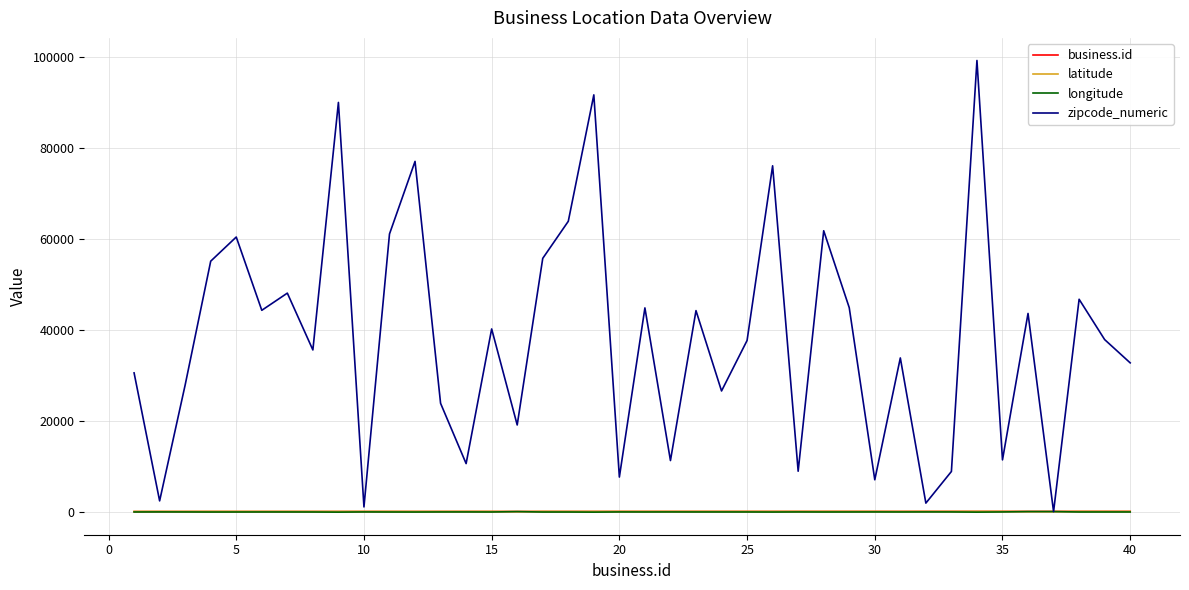

Which series has the largest range (max minus min)?

zipcode_numeric